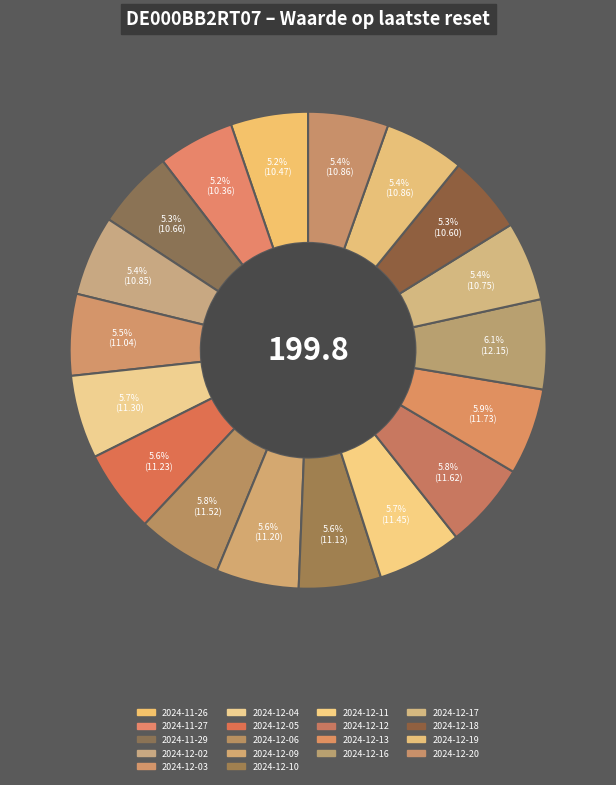

How many segments does this pie chart have?

18